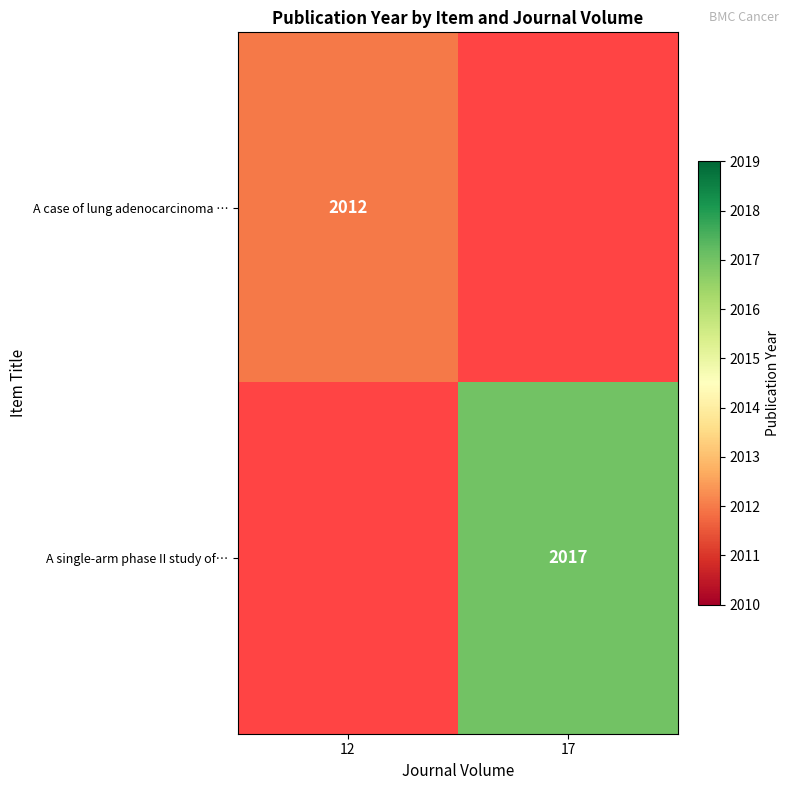

The A single-arm phase II study of… series shows 2017 at 17. True or false?

True